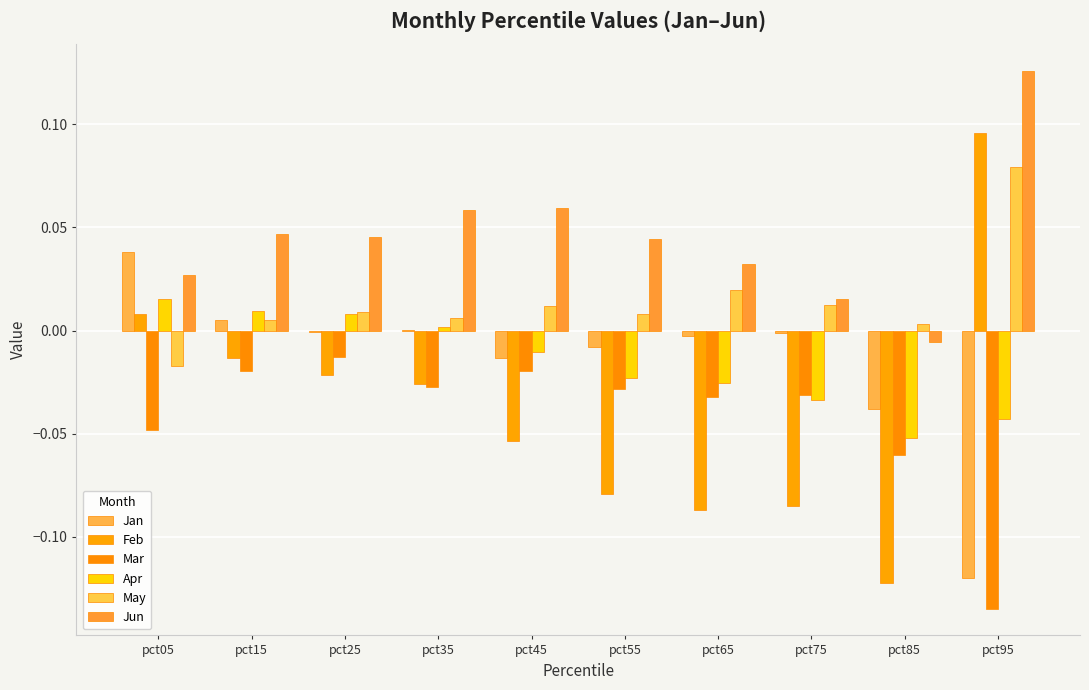

Are the bars horizontal?

No